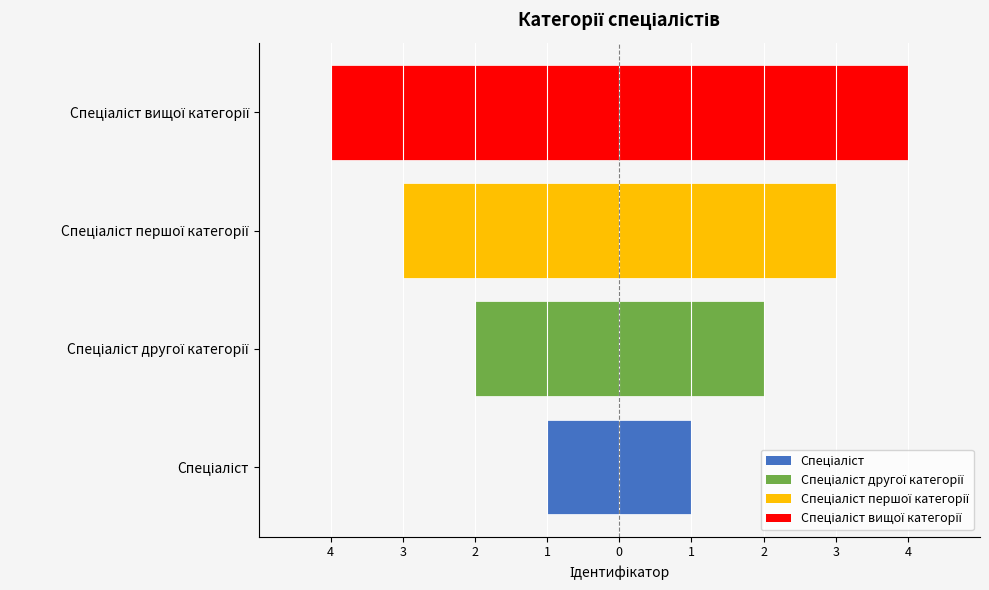

How many values are below -2?

2